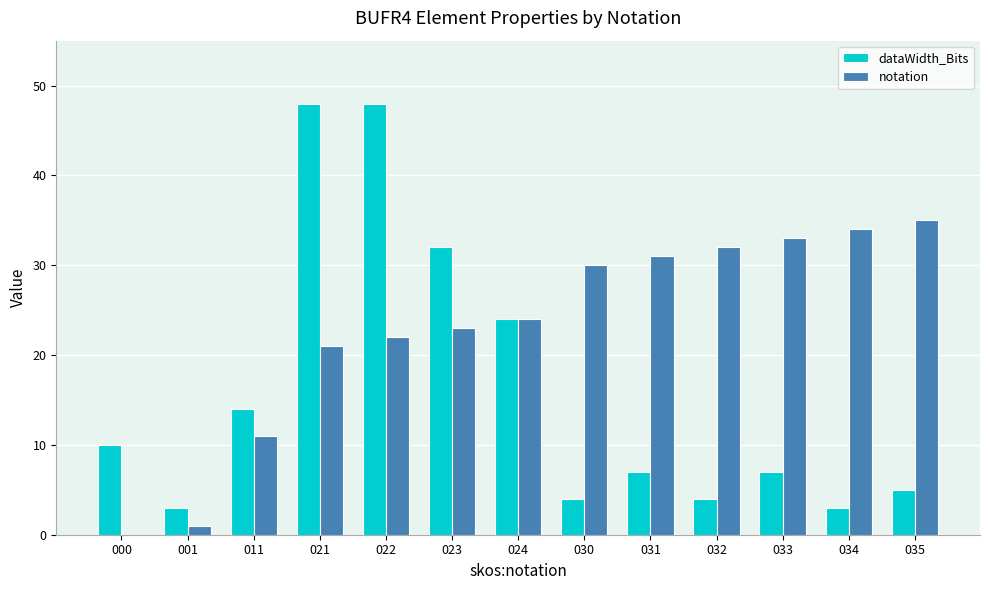

The dataWidth_Bits series shows 9 at 033. True or false?

False